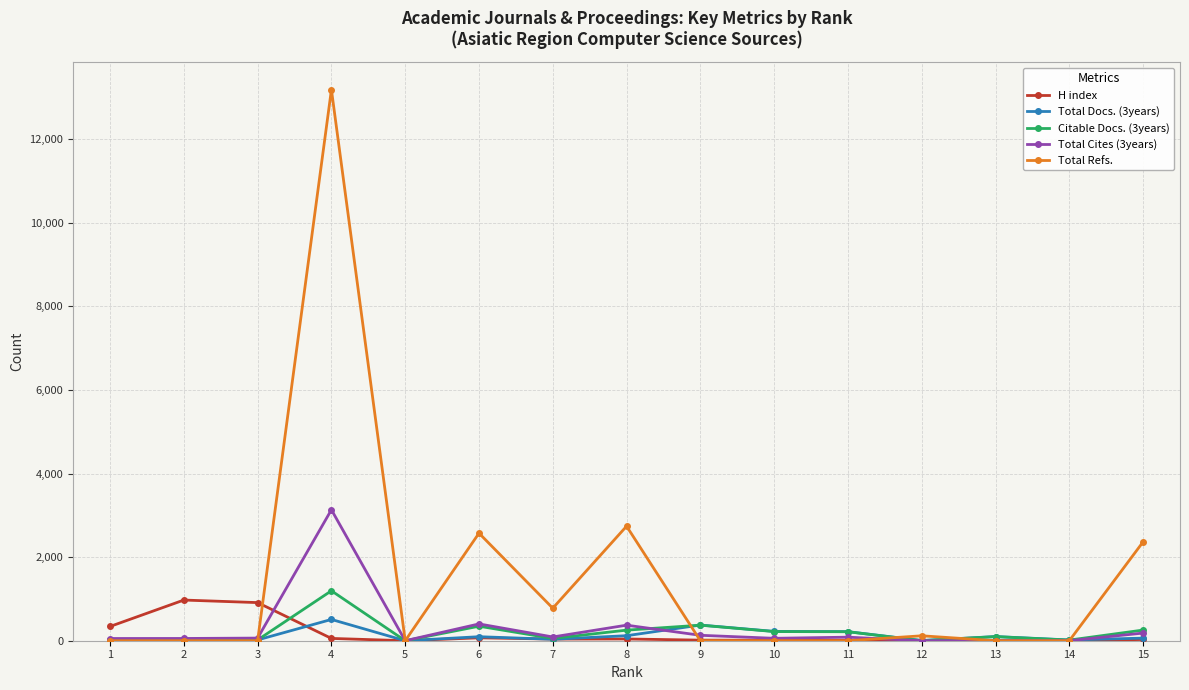

How many series are shown in this chart?

5